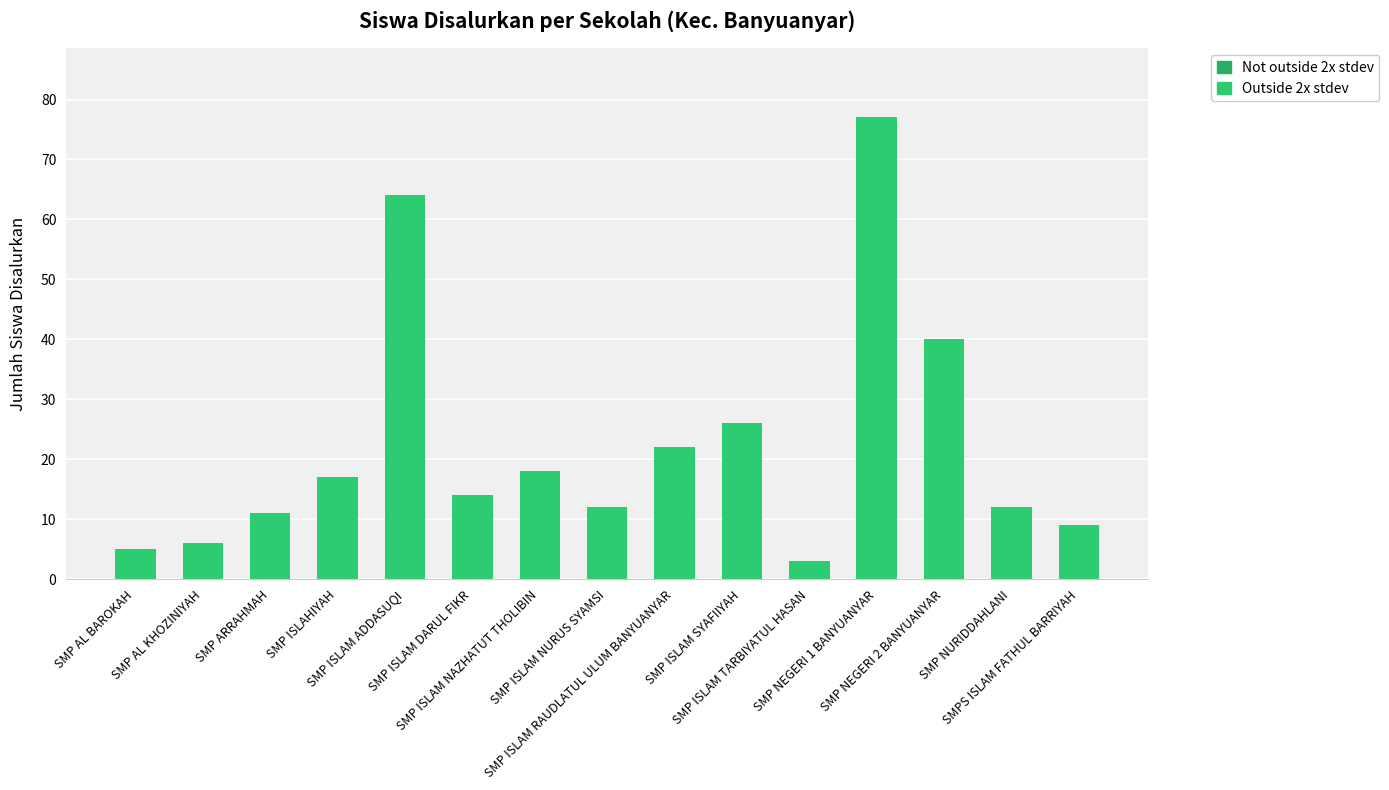

What is the minimum value shown in the chart?

3